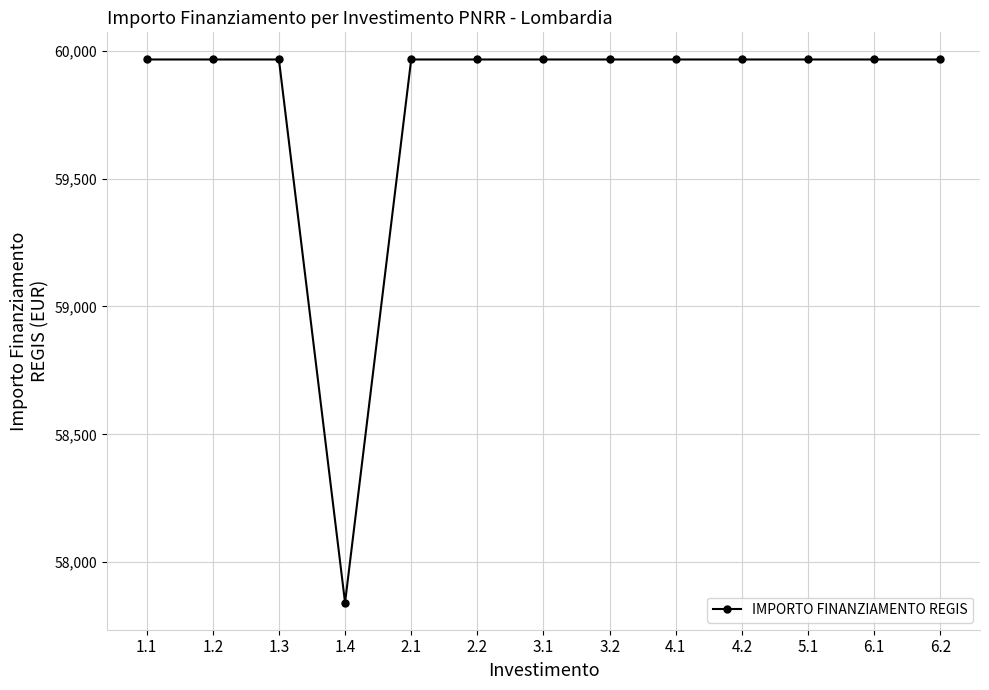

Does the chart display data point markers on the line(s)?

Yes